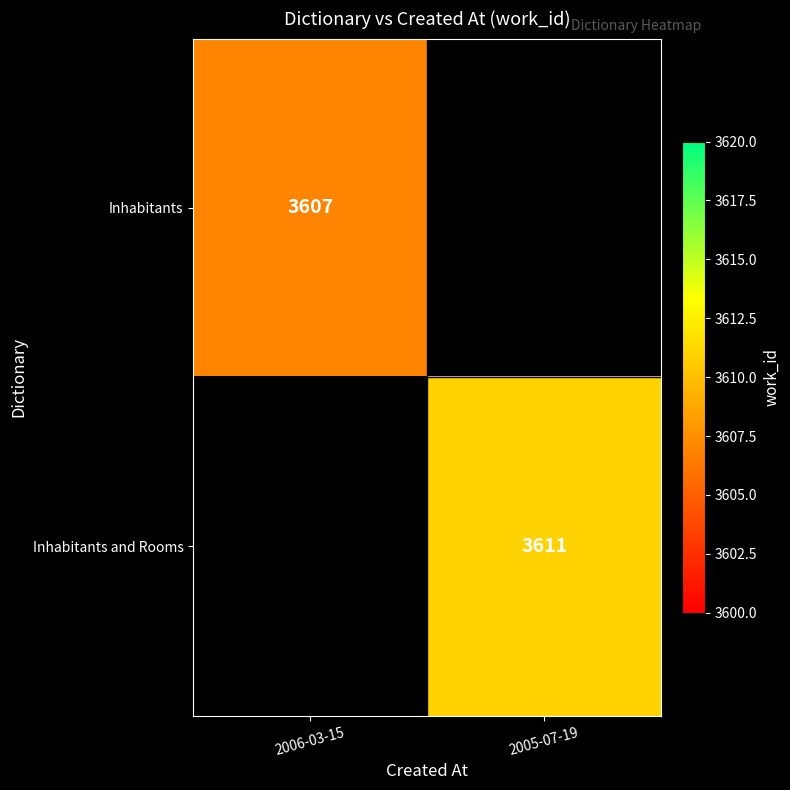

Is it true that Inhabitants and Rooms equals 5417 at 2005-07-19?

False